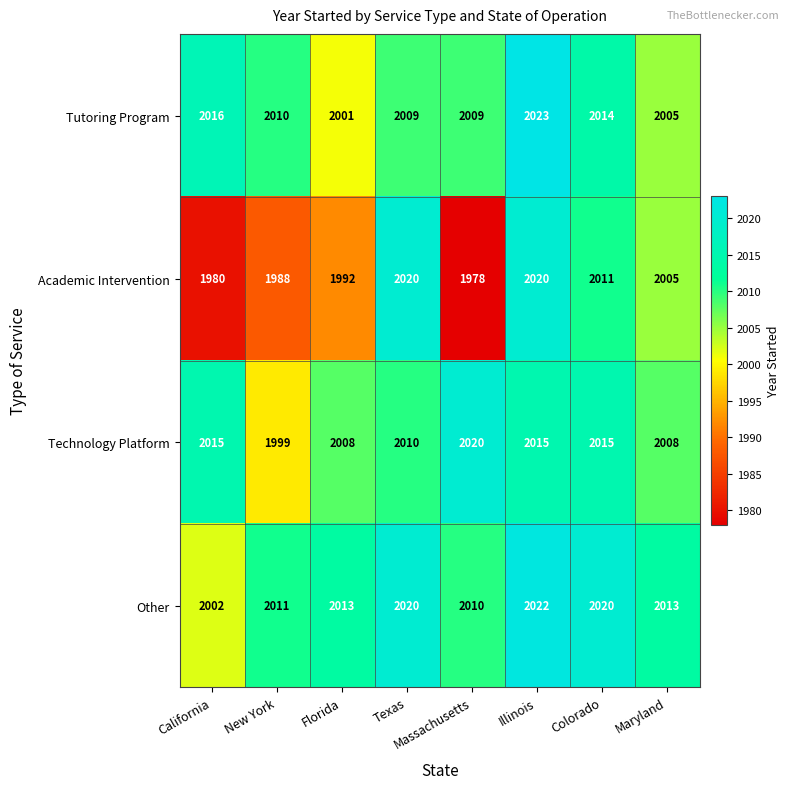

How many data points does each series have?

8